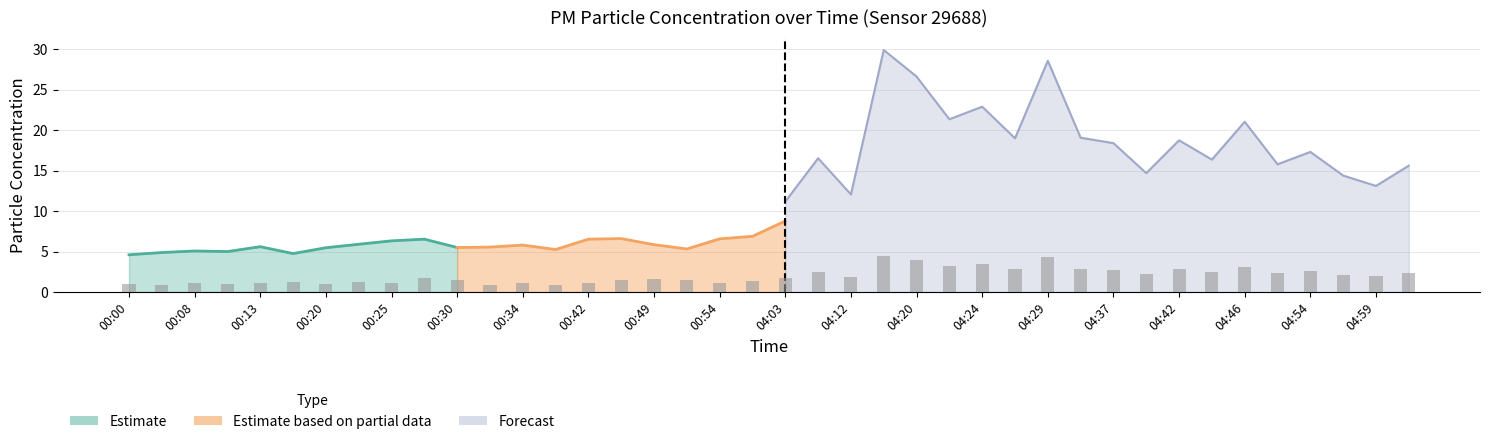

Which has a higher value, 04:37 or 00:25?

04:37